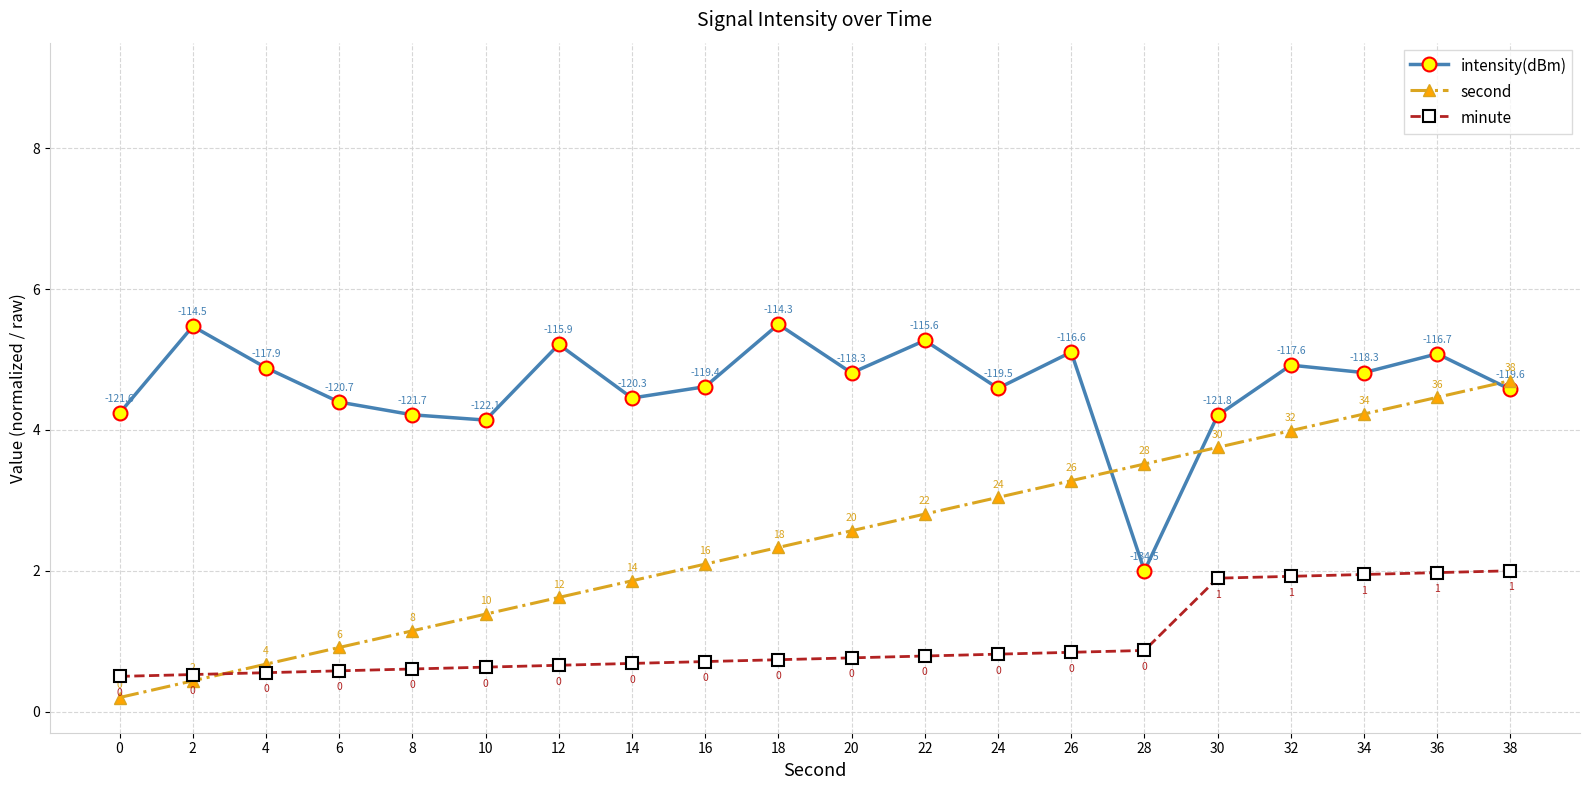

Which label corresponds to the largest value in the chart?

18